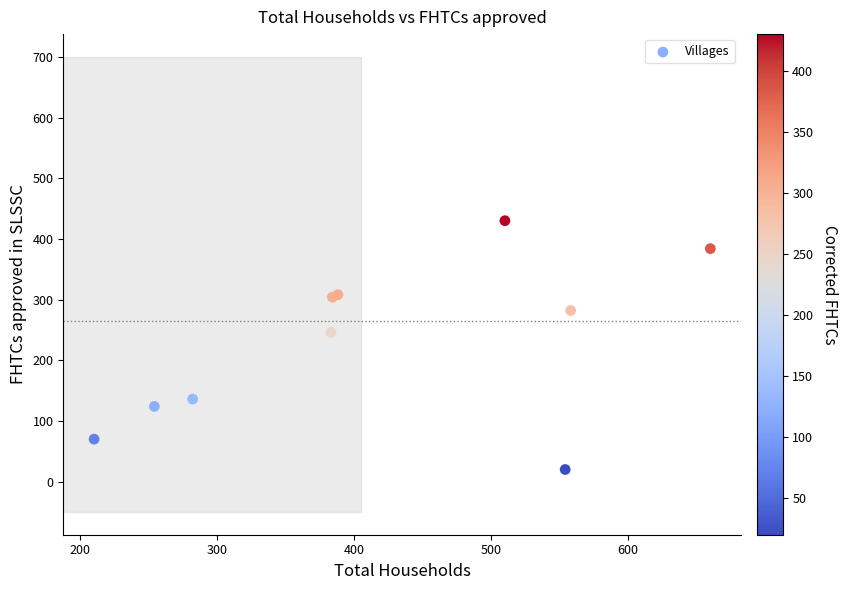

What Y value in the scatter plot is closest to 225?

246